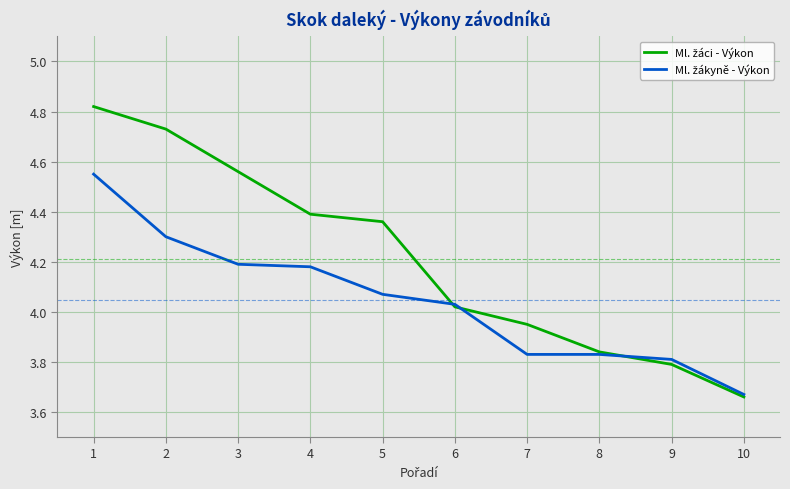

What is the total value across all series at 10?

7.3